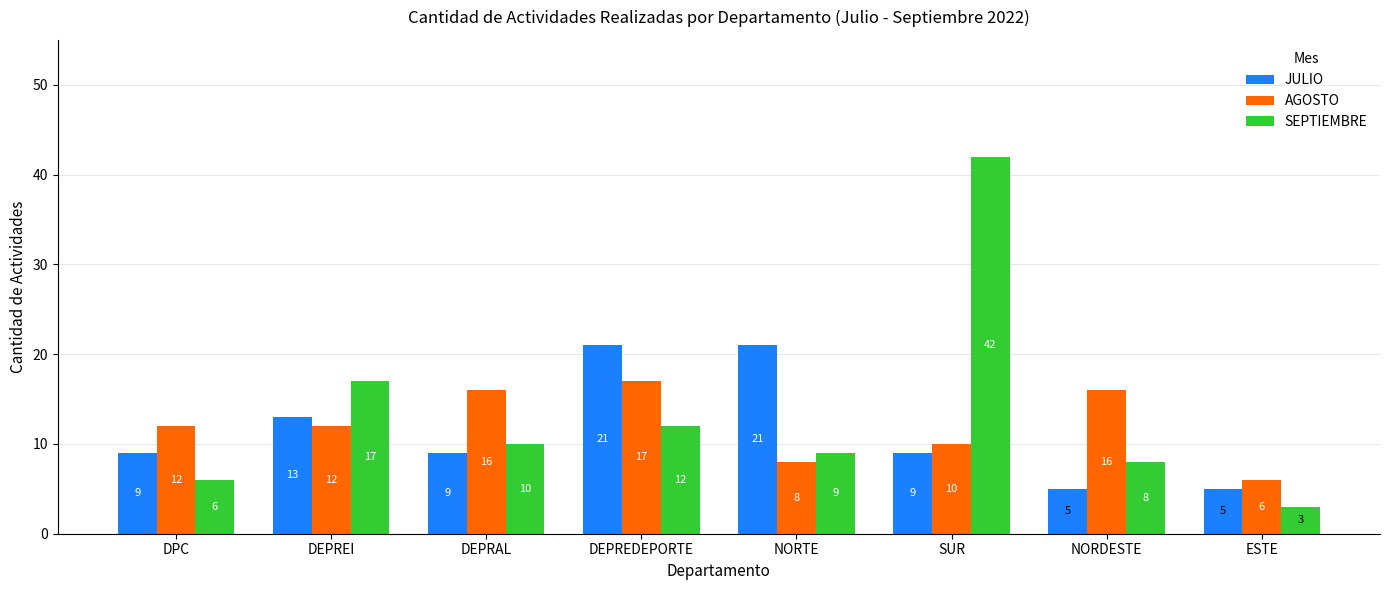

What is the sum of the SEPTIEMBRE values at SUR and DPC?

48